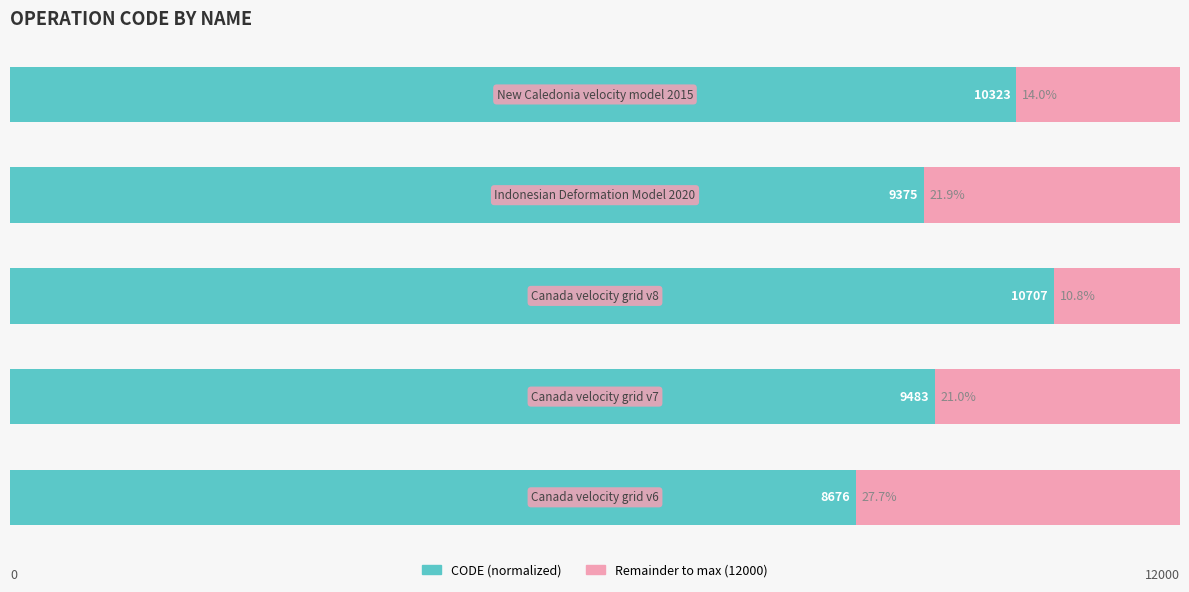

Reading right to left, list all the values displayed in this chart.

CODE (normalized): 4=86.0	3=78.1	2=89.2	1=79.0	0=72.3
Remainder to max: 4=14.0	3=21.9	2=10.8	1=21.0	0=27.7